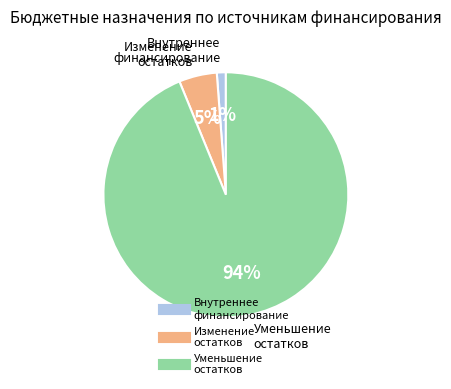

Is there any slice that represents more than half of the pie?

Yes